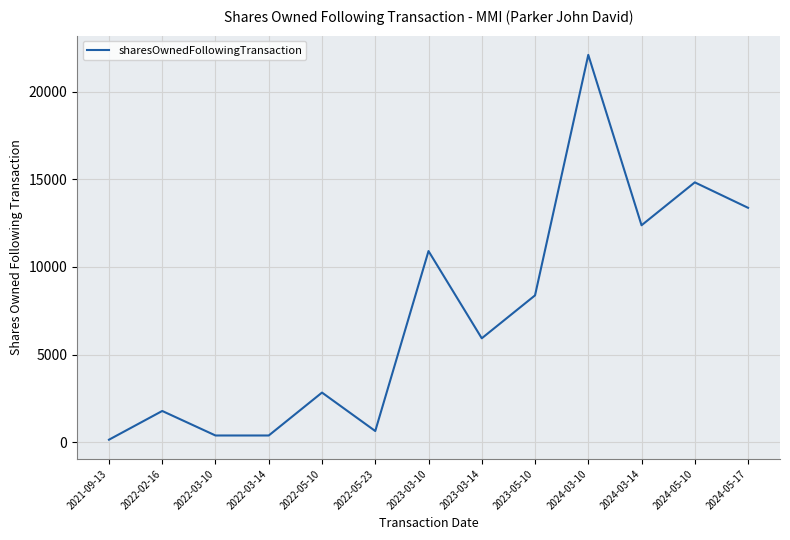

Reading left to right, extract all data points from this chart.

2021-09-13=150	2022-02-16=1788	2022-03-10=390	2022-03-14=390	2022-05-10=2837	2022-05-23=645	2023-03-10=10906	2023-03-14=5932	2023-05-10=8379	2024-03-10=22092	2024-03-14=12376	2024-05-10=14823	2024-05-17=13373